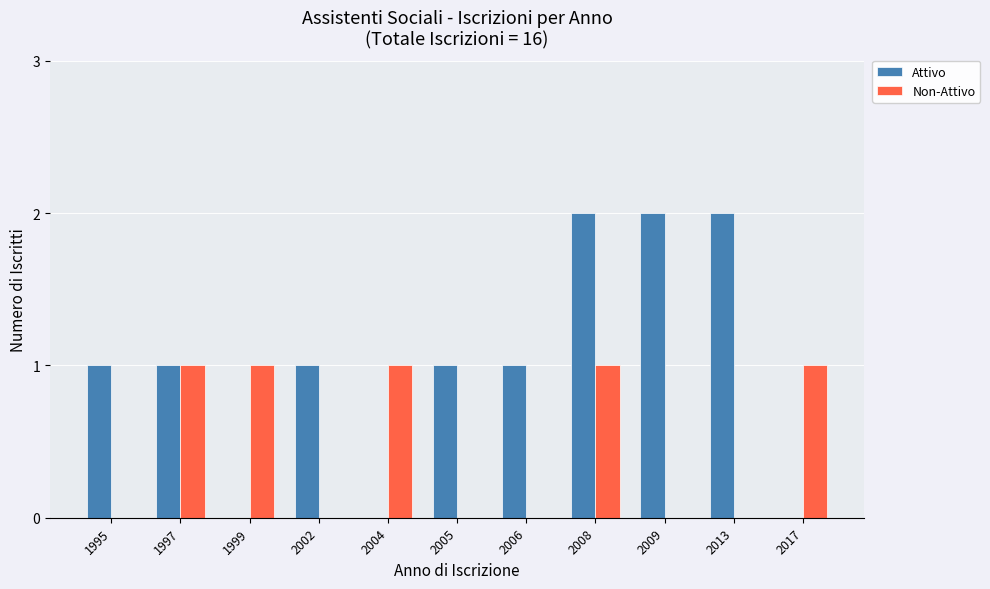

What are all the series names shown in the legend?

Attivo, Non-Attivo